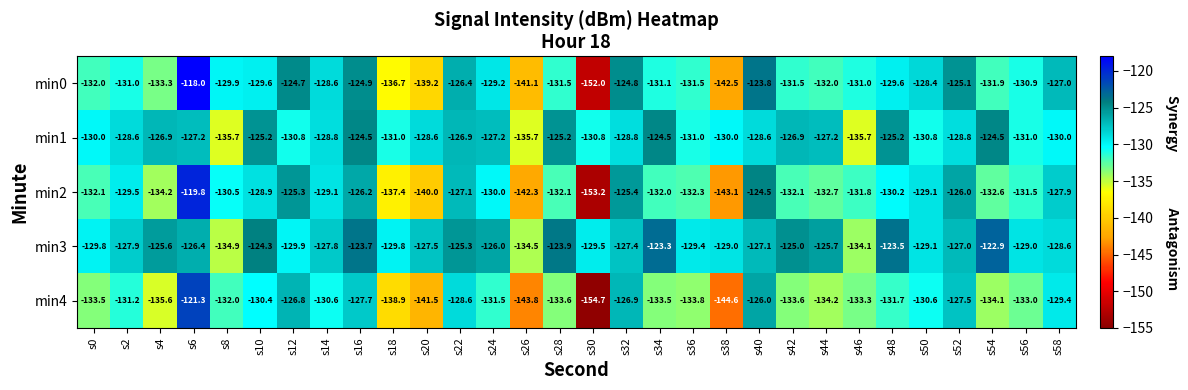

At which category does the chart reach its minimum across all series?

s30